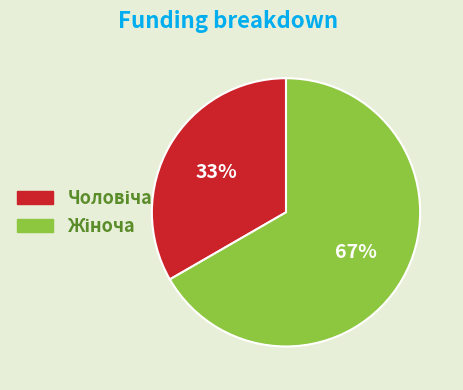

Is there any slice that represents more than half of the pie?

Yes